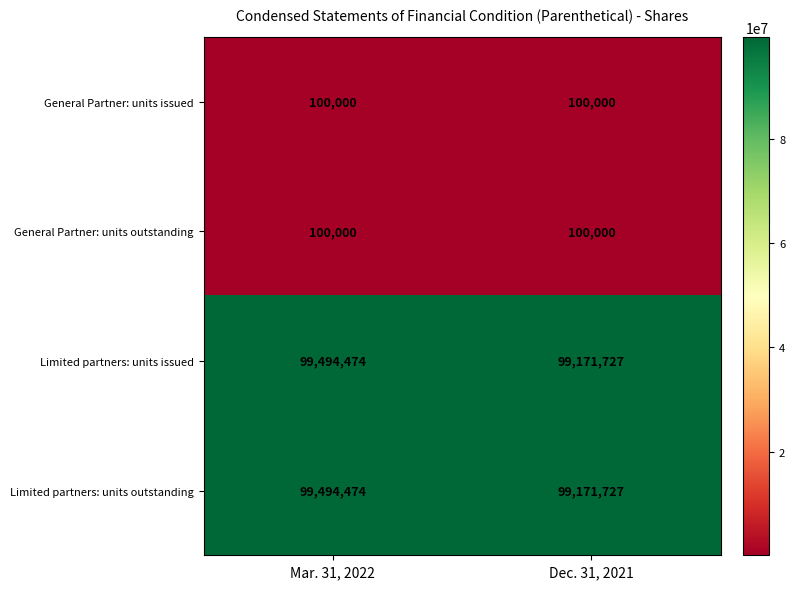

At how many categories does at least one series exceed 33874748?

2